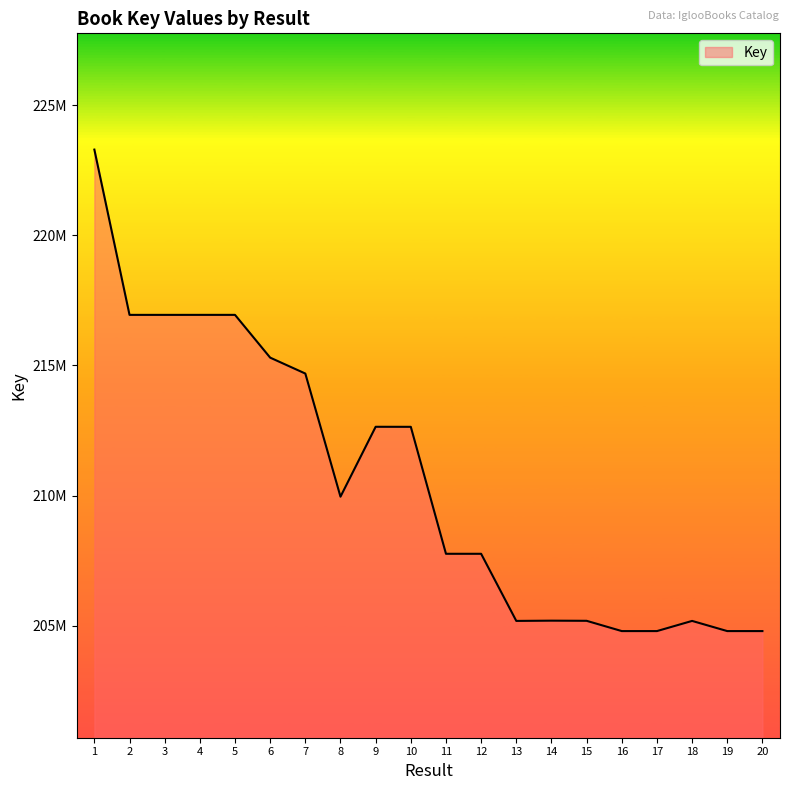

What is the change in value from 3 to 15?

-11751502